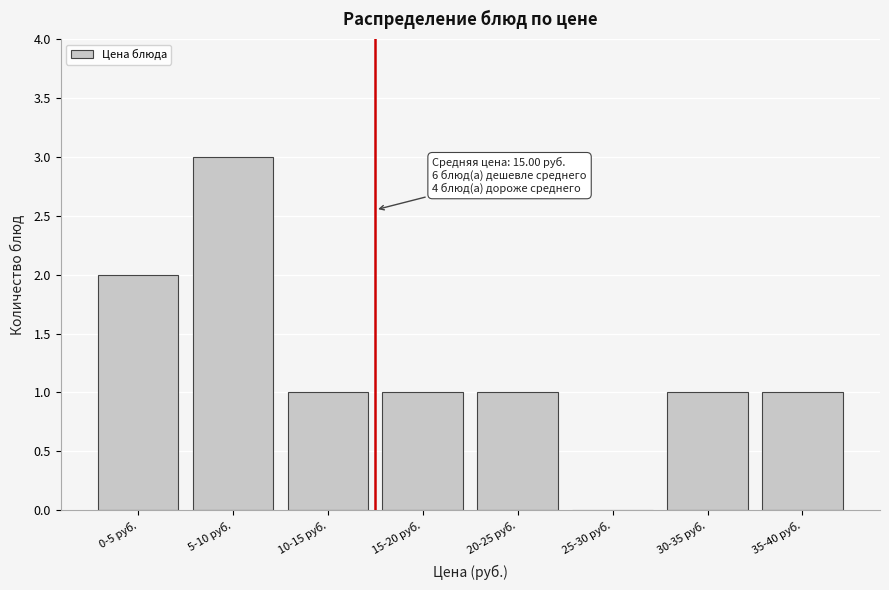

Reading left to right, list all the values displayed in this chart.

0-5 руб.=2	5-10 руб.=3	10-15 руб.=1	15-20 руб.=1	20-25 руб.=1	25-30 руб.=0	30-35 руб.=1	35-40 руб.=1